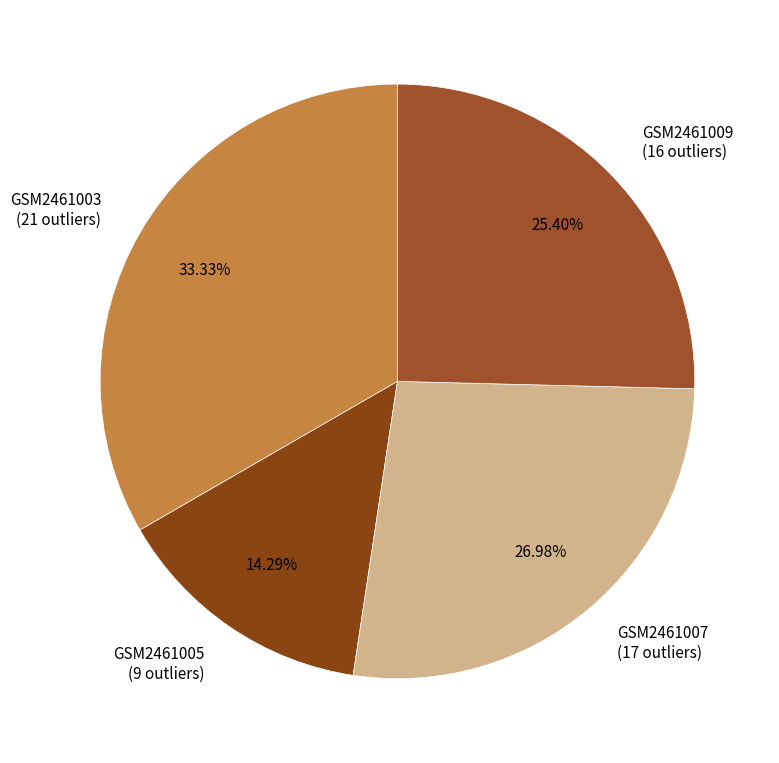

What percentage do GSM2461007 and GSM2461009 together represent?

52.4%